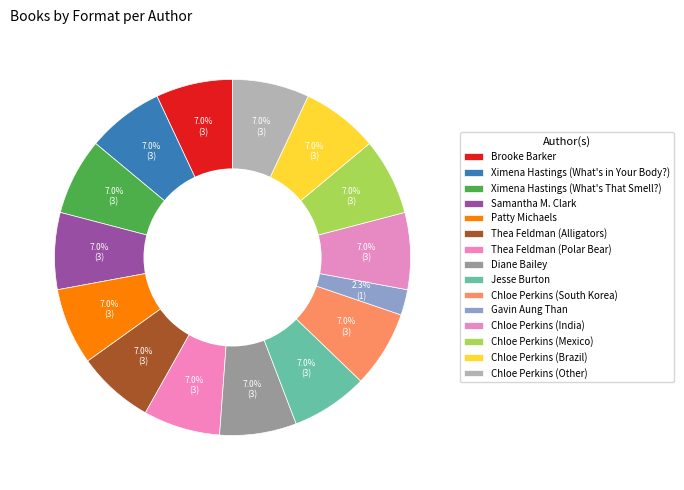

How many segments does this pie chart have?

15